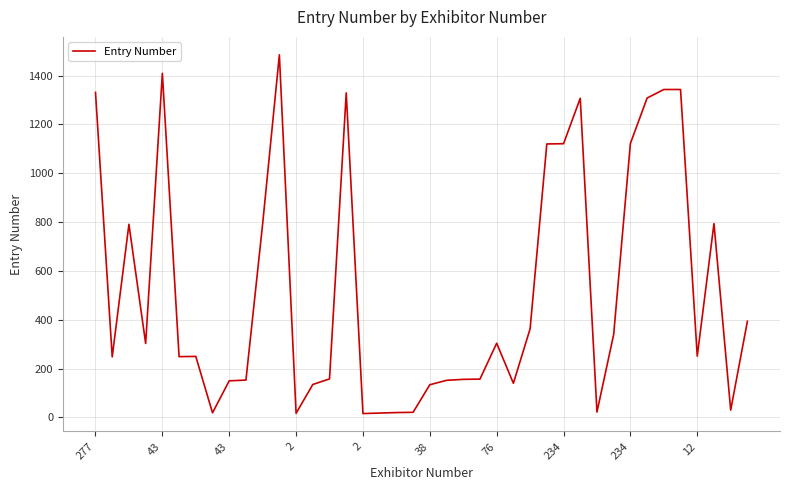

What is the greatest value displayed?

1485